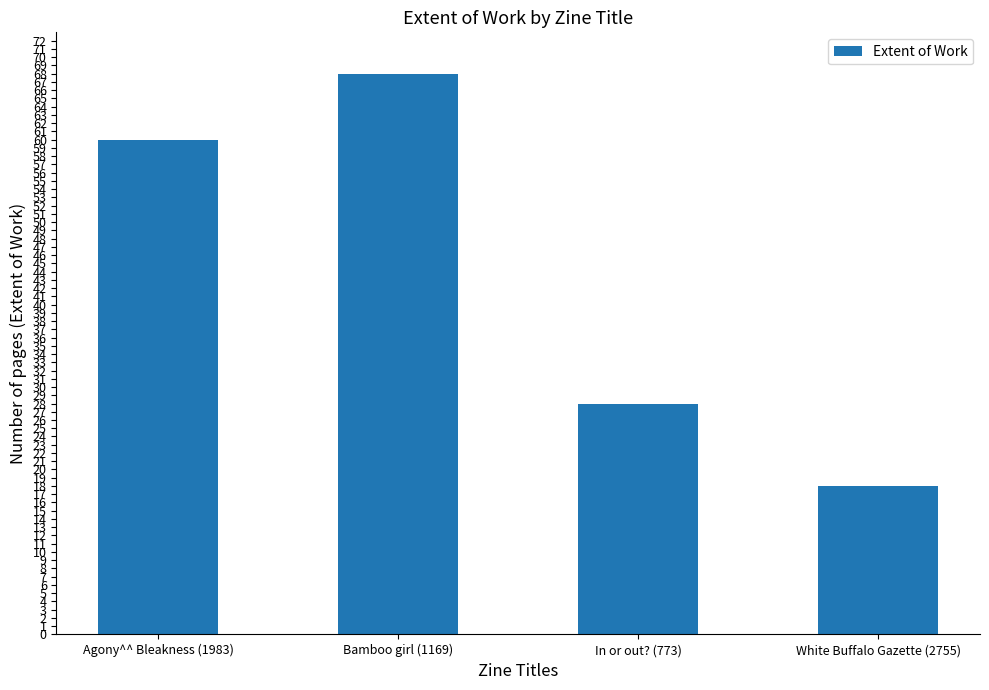

Is it true that the value at Bamboo girl (1169) is 68?

True